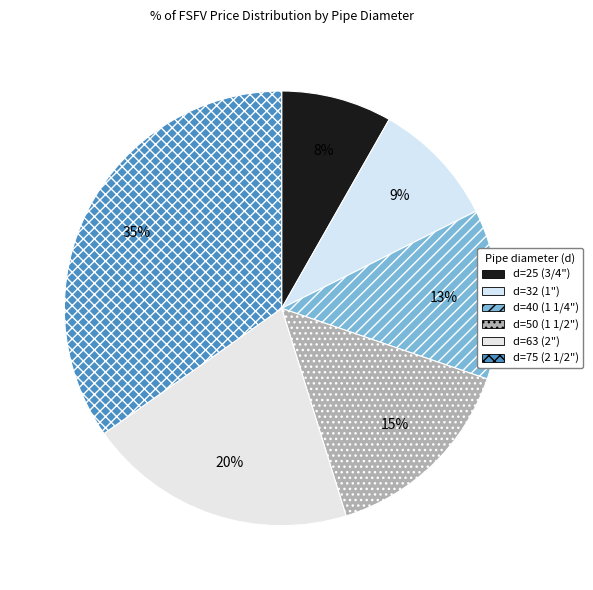

What percentage is NOT represented by d=63 (2")?

80.0%